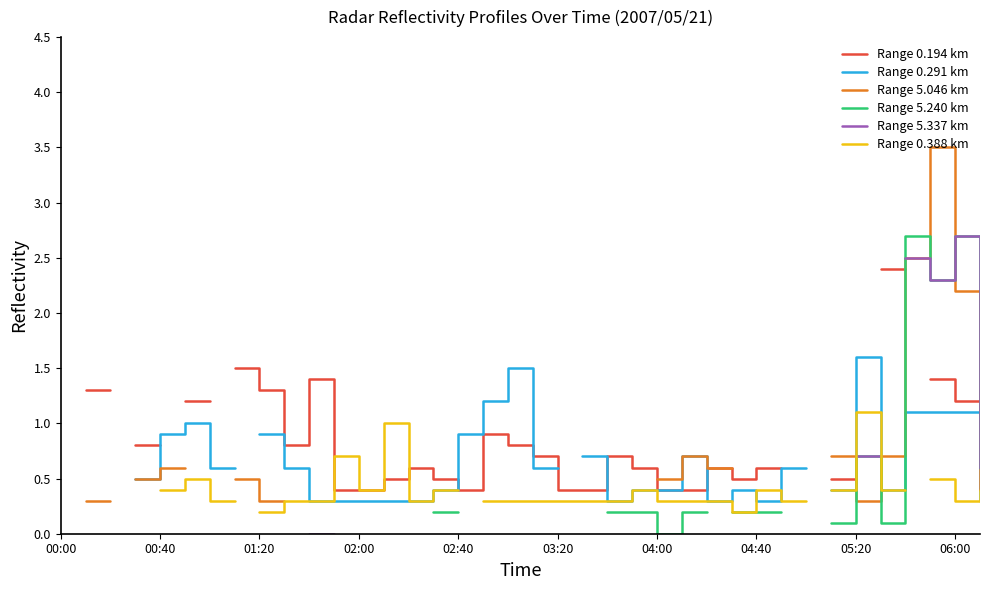

Does the chart display data point markers on the line(s)?

No